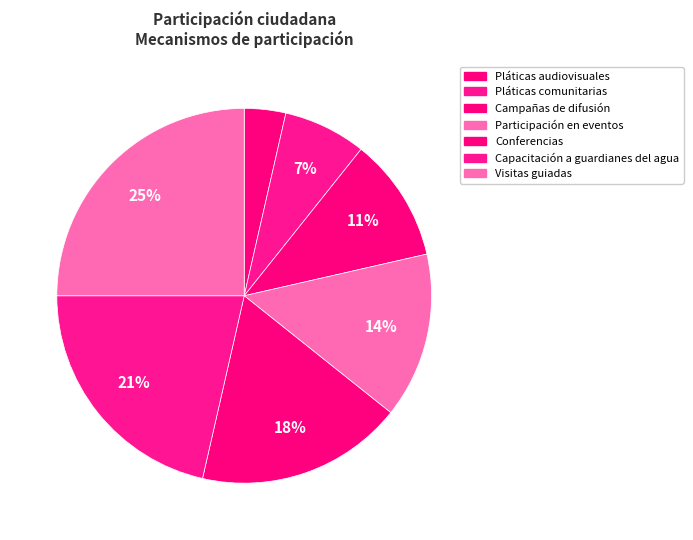

Count the number of slices in the pie.

7